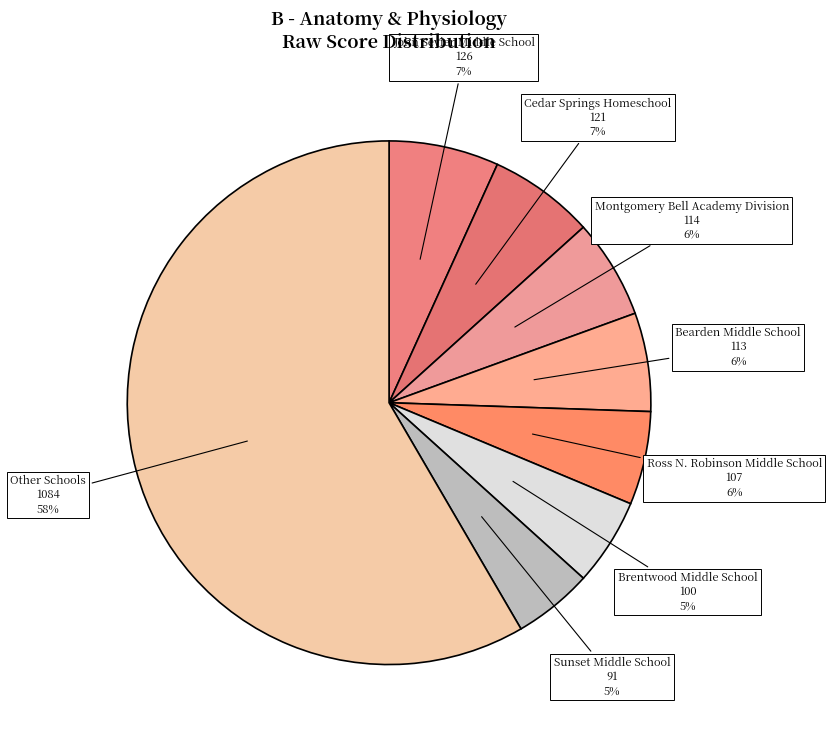

How many slices are in this pie chart?

8